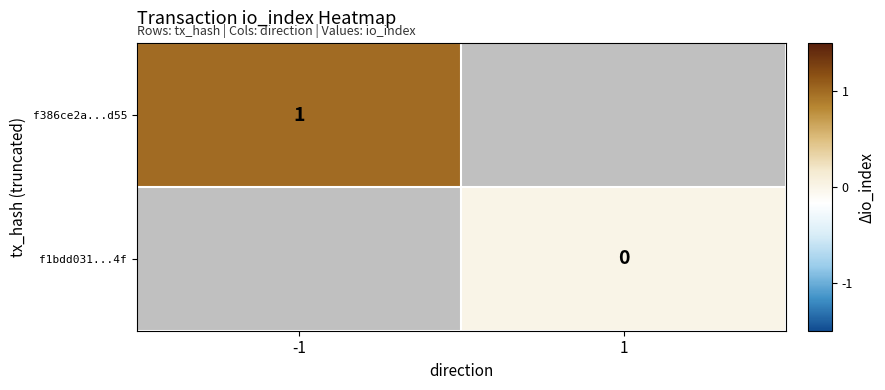

The f386ce2a...d55 series shows 1 at -1. True or false?

True